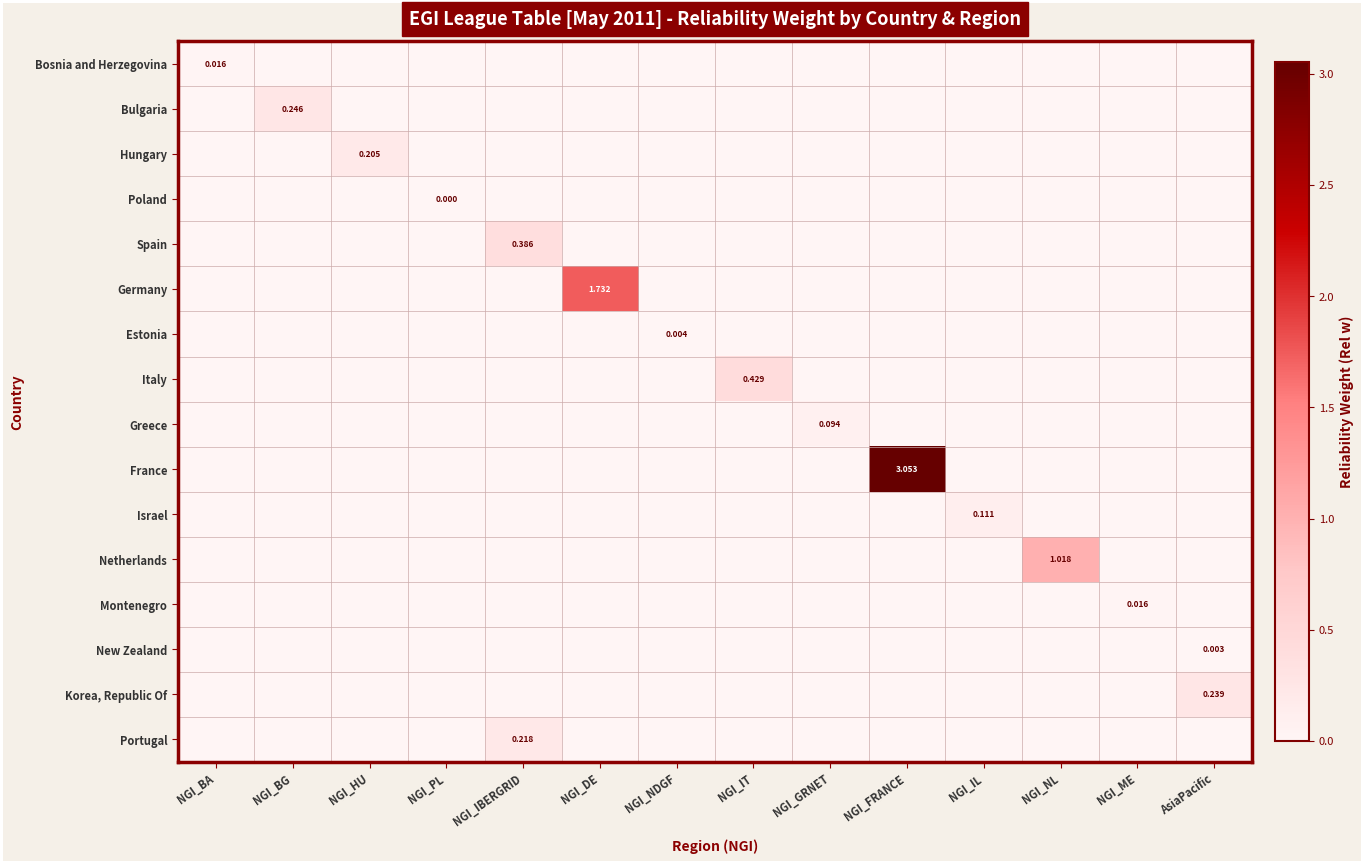

How many values in the France series exceed 0?

1